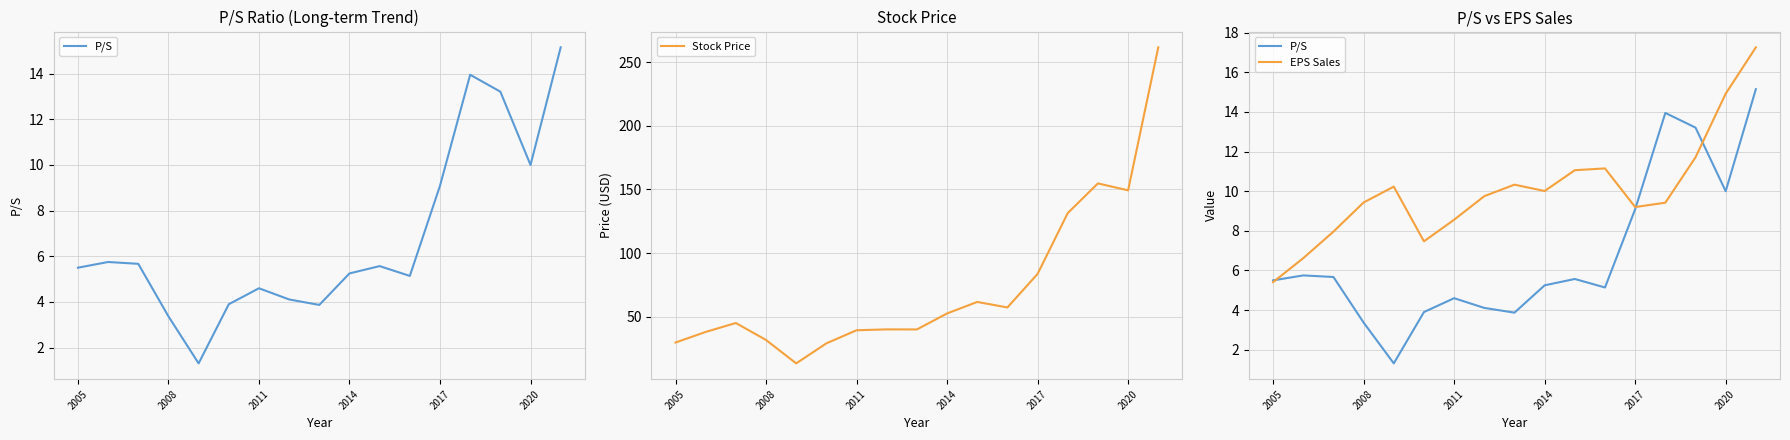

True or false: EPS Sales and Stock Price intersect in this chart.

False